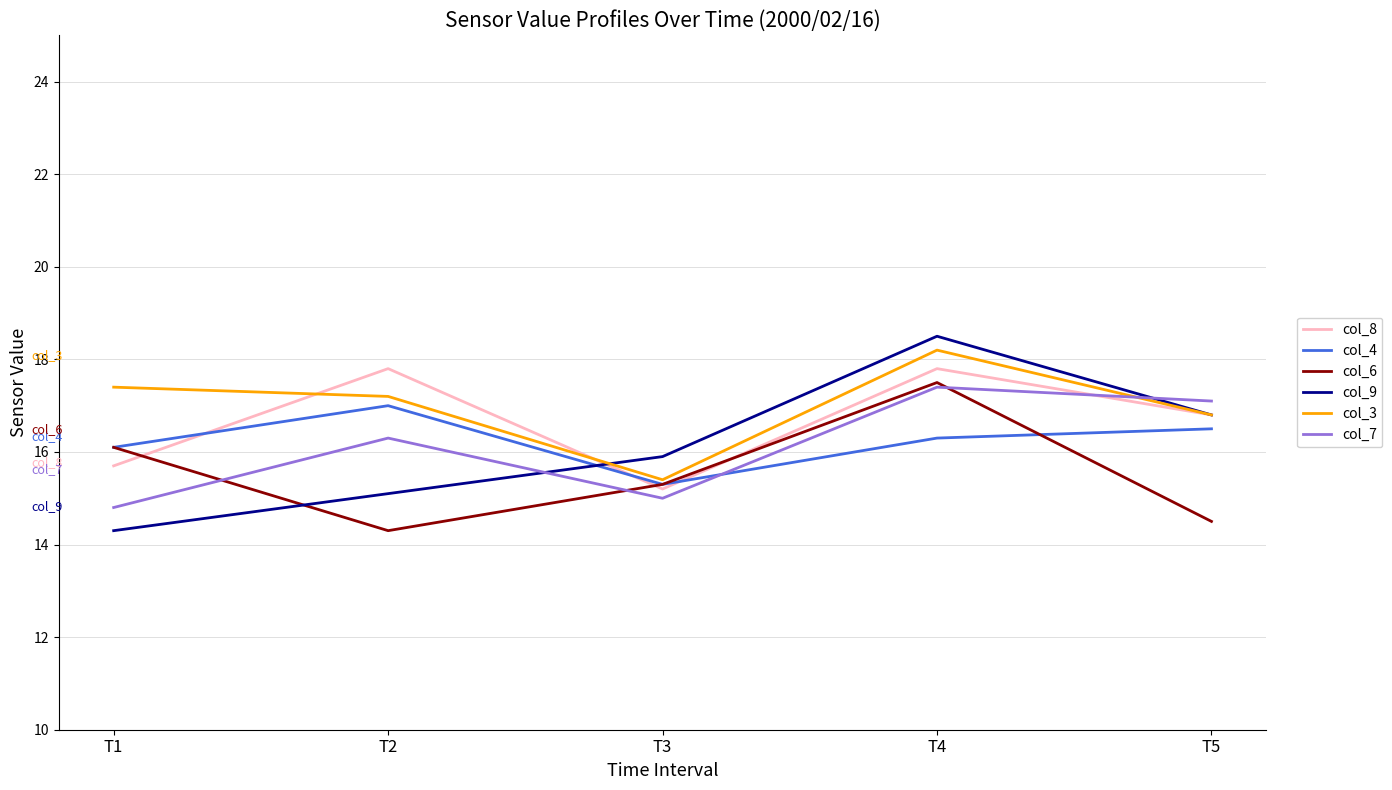

Is it true that col_3 equals 11.3 at T5?

False